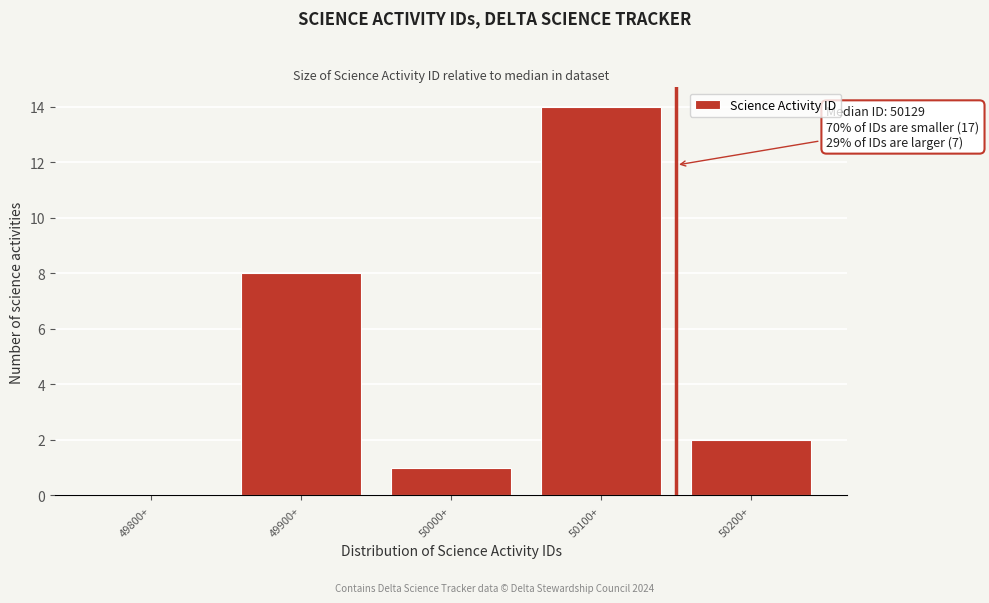

Reading left to right, extract all data points from this chart.

49800+=0	49900+=8	50000+=1	50100+=14	50200+=2